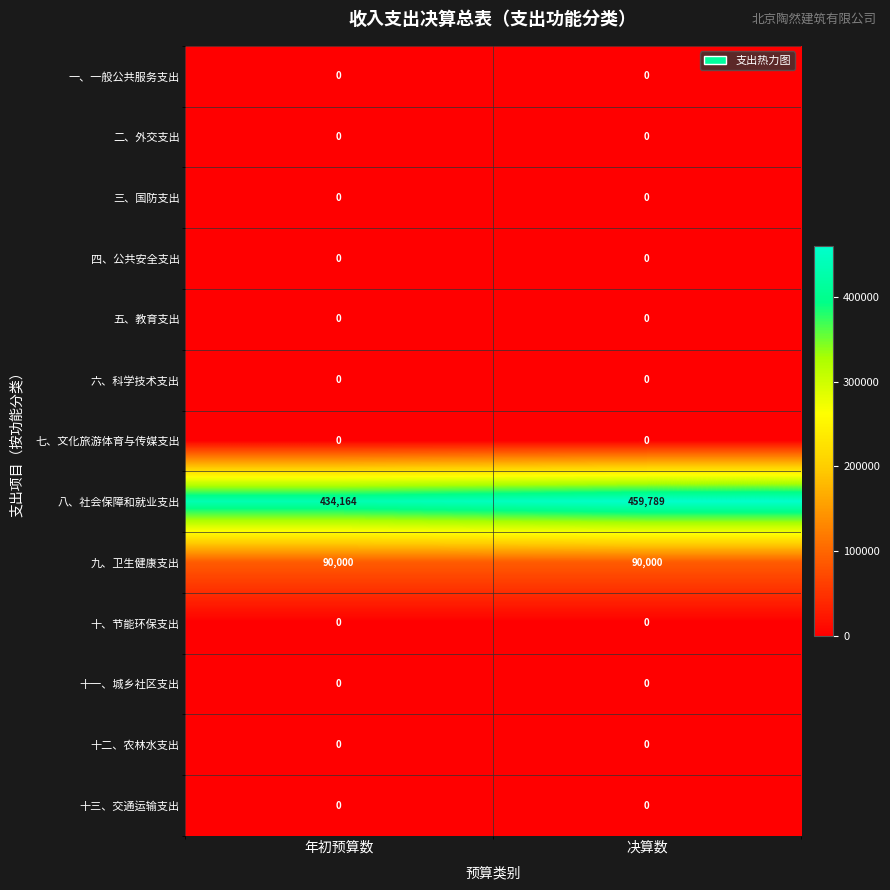

Reading left to right, extract all data points from this chart.

一、一般公共服务支出: 0	0
二、外交支出: 0	0
三、国防支出: 0	0
四、公共安全支出: 0	0
五、教育支出: 0	0
六、科学技术支出: 0	0
七、文化旅游体育与传媒支出: 0	0
八、社会保障和就业支出: 434164	459789
九、卫生健康支出: 90000	90000
十、节能环保支出: 0	0
十一、城乡社区支出: 0	0
十二、农林水支出: 0	0
十三、交通运输支出: 0	0